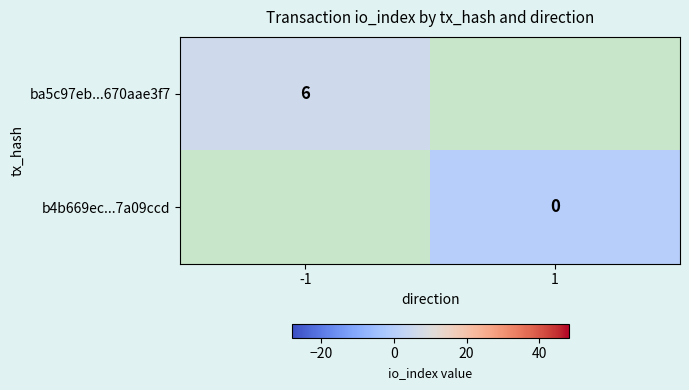

Is it true that ba5c97eb...670aae3f7 equals 6 at -1?

True